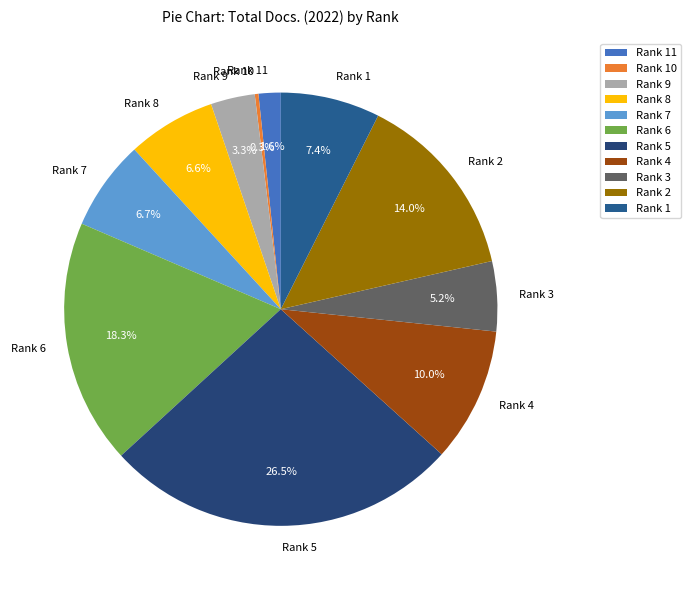

The Rank 8 slice represents 1% of the pie. True or false?

False